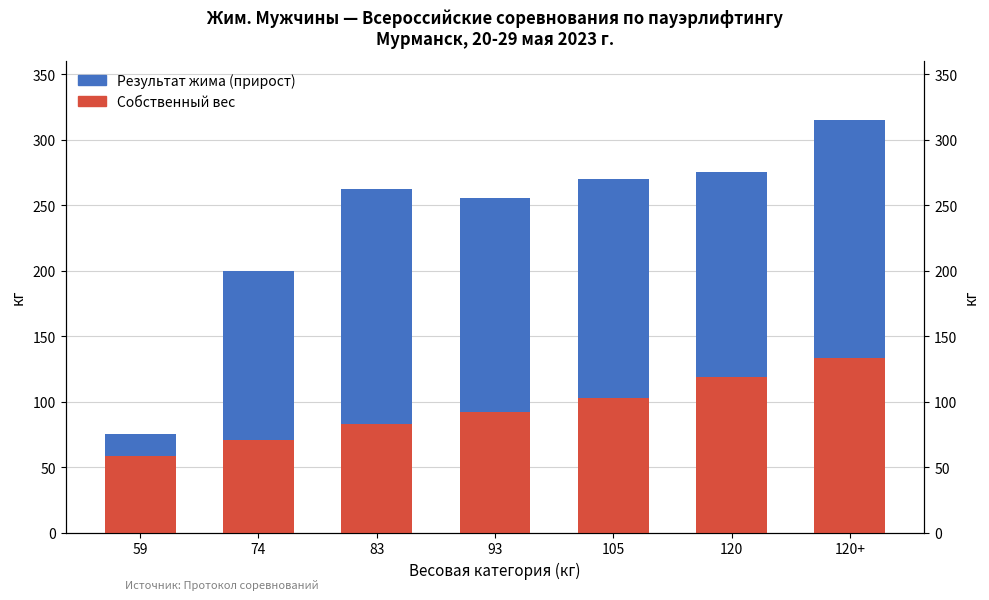

List the series in order of their peak value, lowest first.

Собственный вес, Результат жима